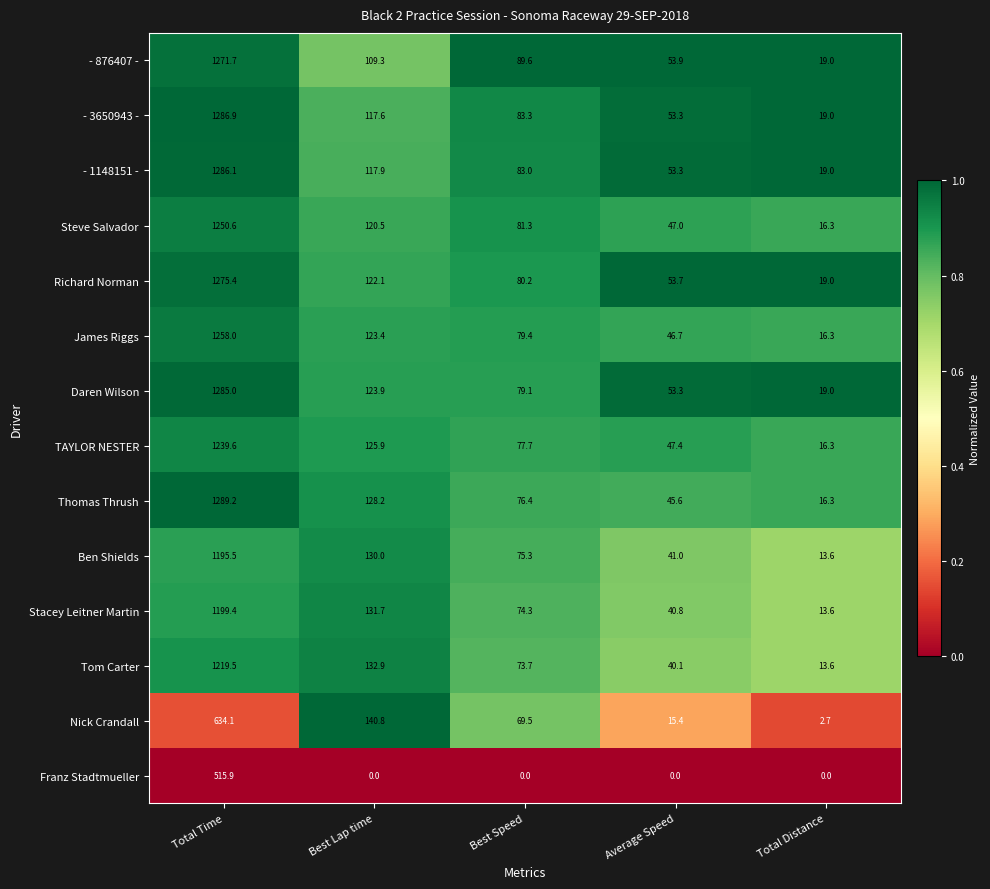

Which series has the largest range (max minus min)?

Thomas Thrush